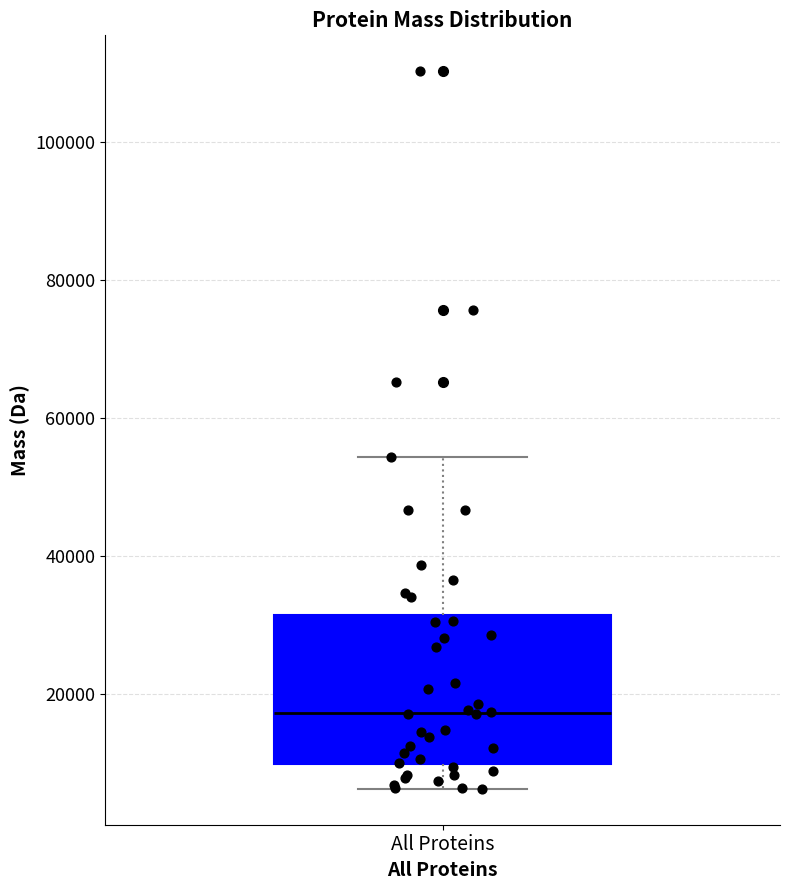

Transcribe this box plot: give where the median line is, the range the box spans, and where the two whiskers end, as read against the y-axis. The values are not printed on the chart, so give them approximately, as read against the axis.

median 18000, box 10000 to 32000, whiskers 6000 to 54000